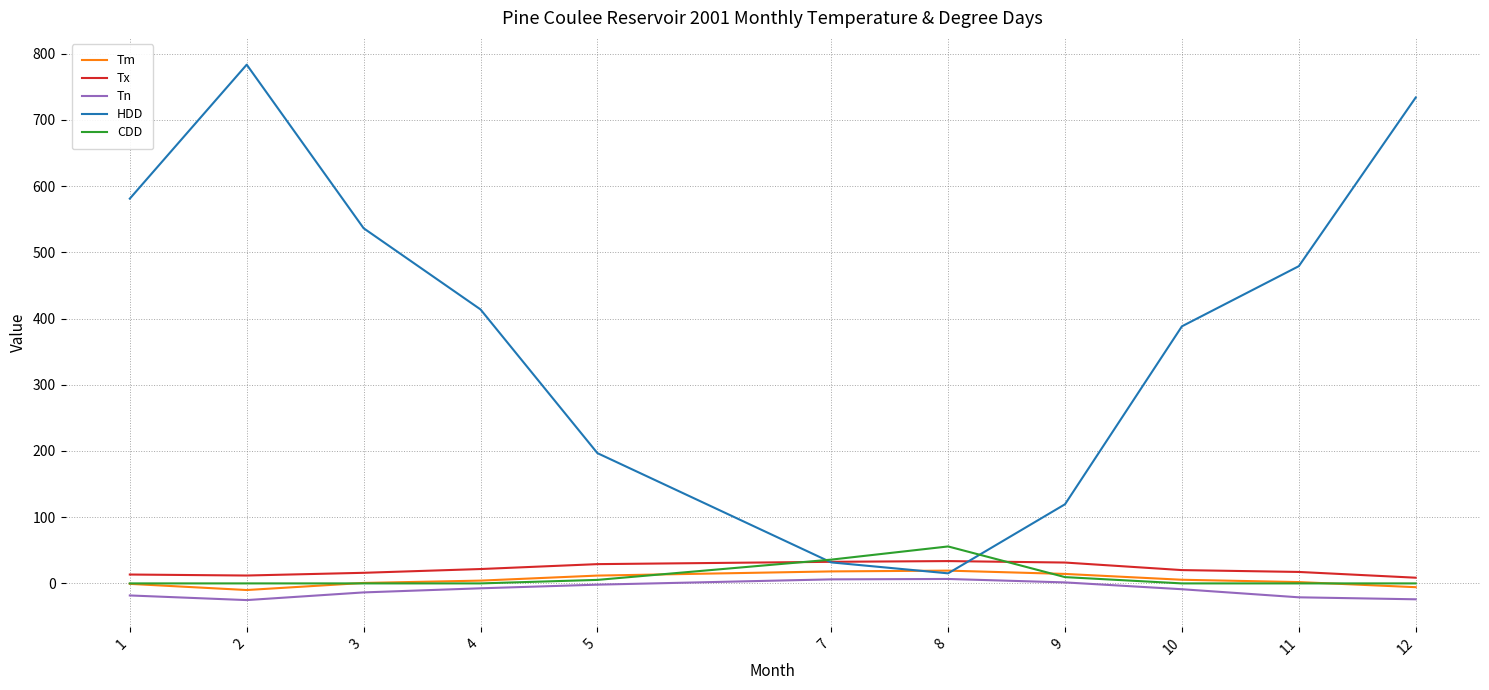

What is the sum of the Tx values at 5 and 7?

61.7